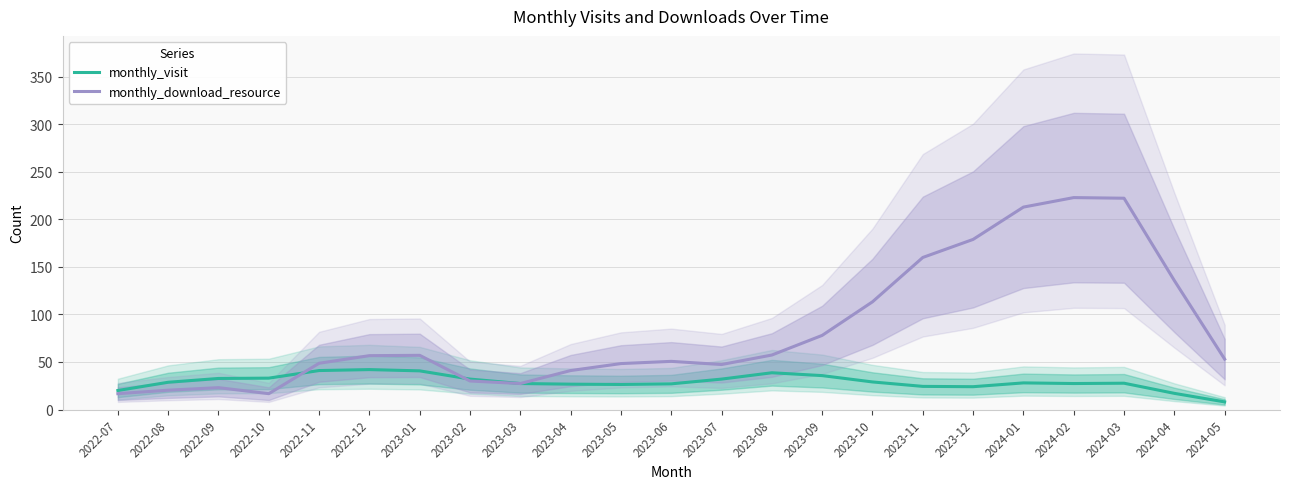

What is the average value of the monthly_download_resource series?

83.4